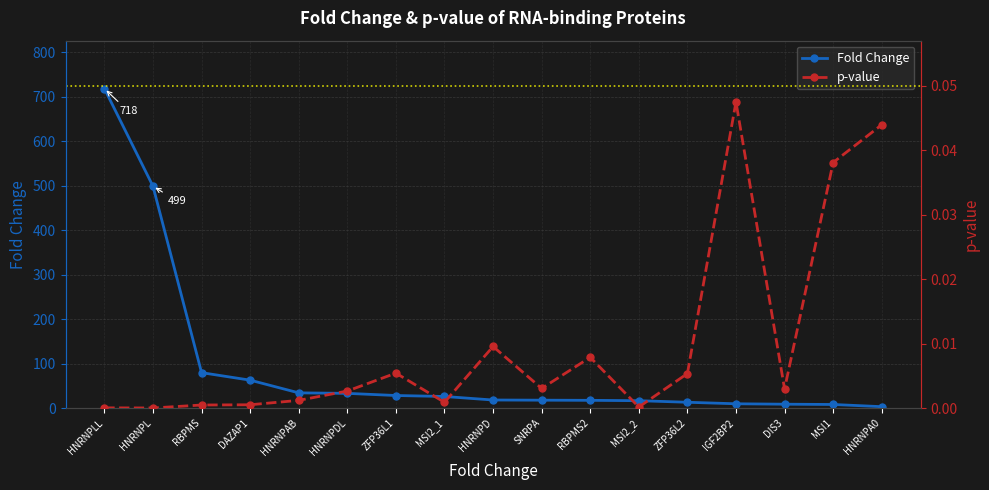

At which label is Fold Change closest to 360?

HNRNPL